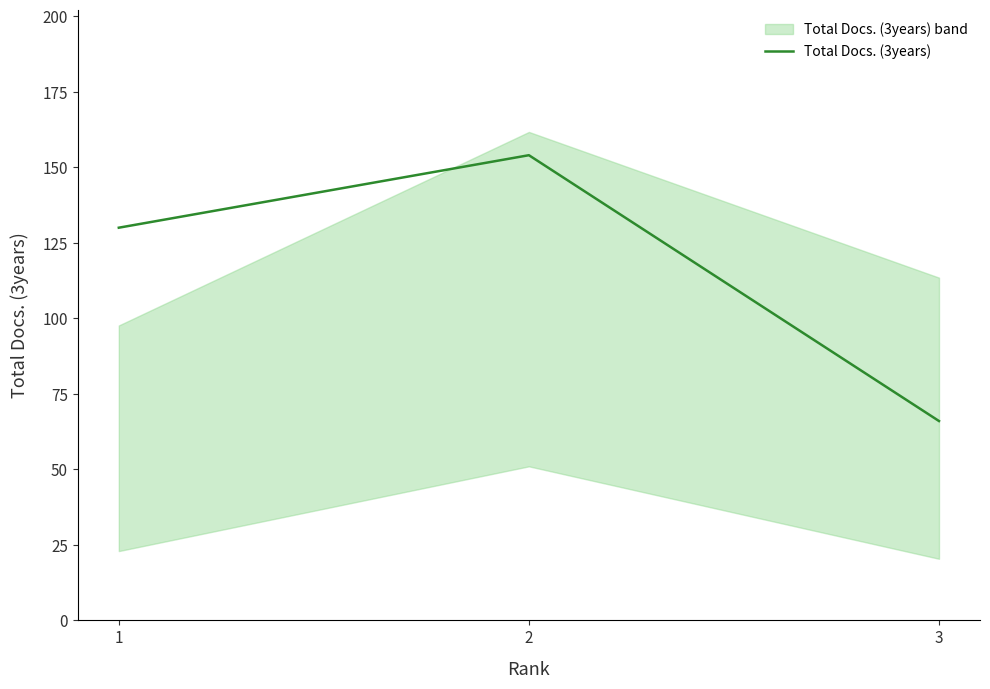

Reading right to left, list all the values displayed in this chart.

3=66	2=154	1=130